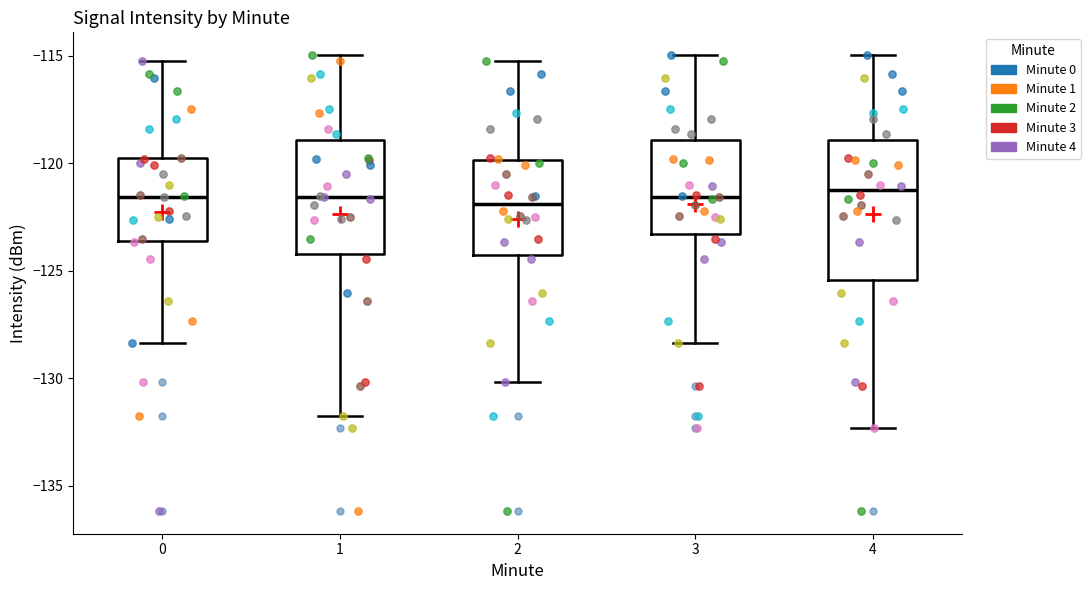

Where does the upper whisker of the box at x = 1 end on the y-axis? The values are not printed on the chart, so give them approximately, as read against the axis.

-115.0